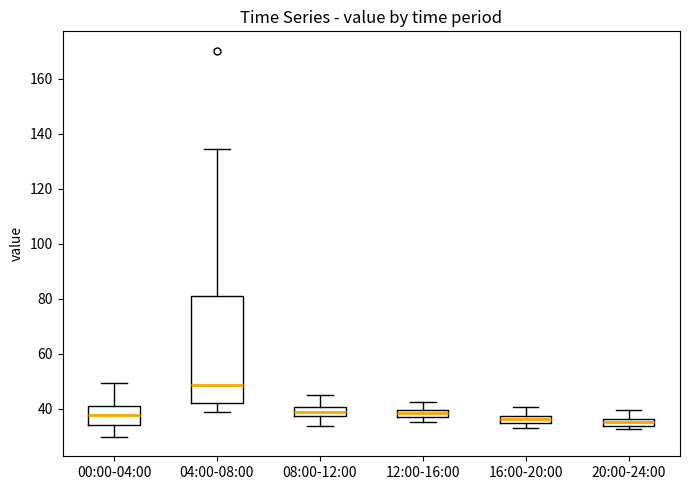

Where is the upper edge of the box for 12:00-16:00 on the y-axis? The values are not printed on the chart, so give them approximately, as read against the axis.

40